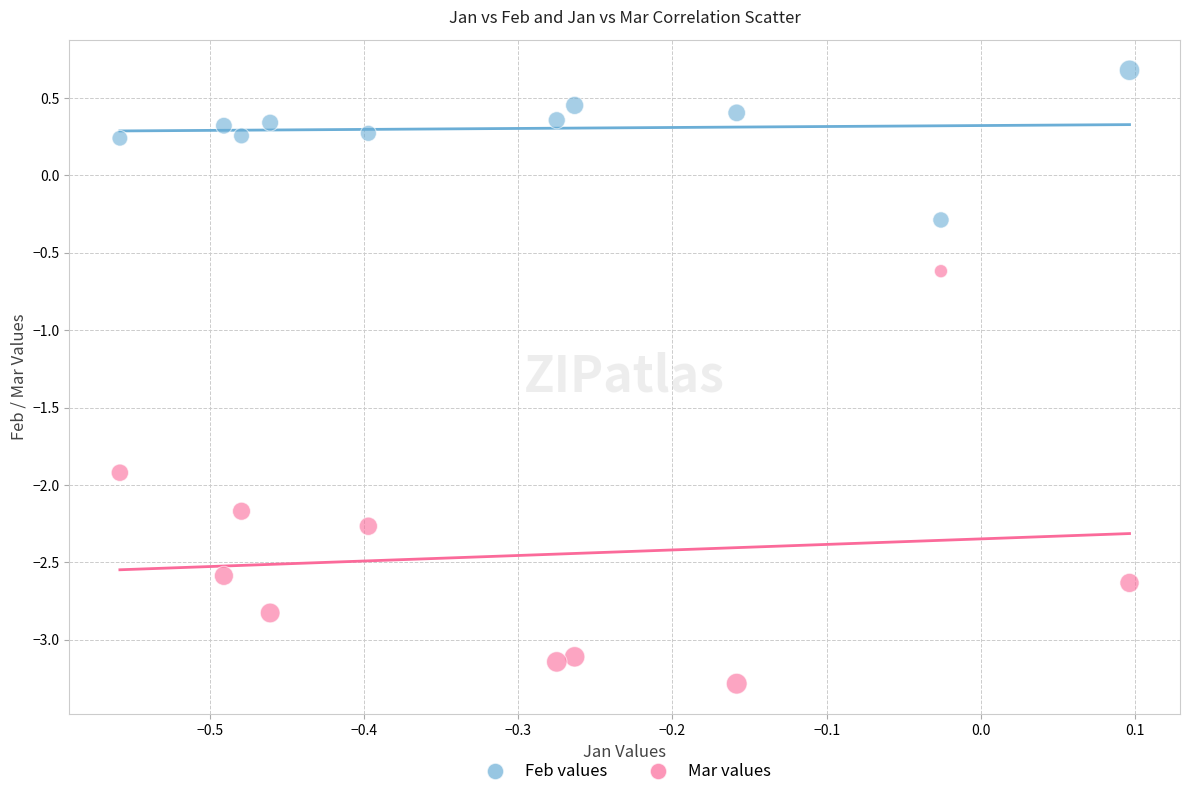

What are all the series names shown in the legend?

Feb values, Mar values